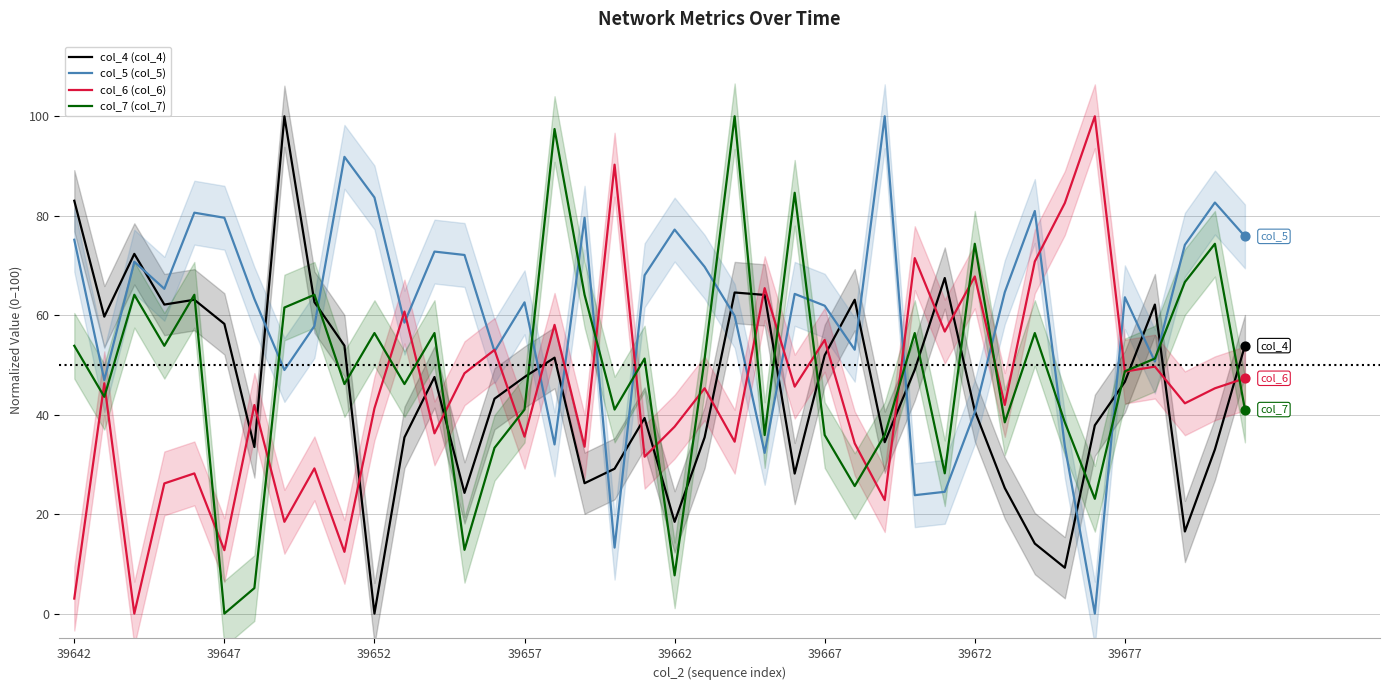

At how many categories does at least one series exceed 52?

40